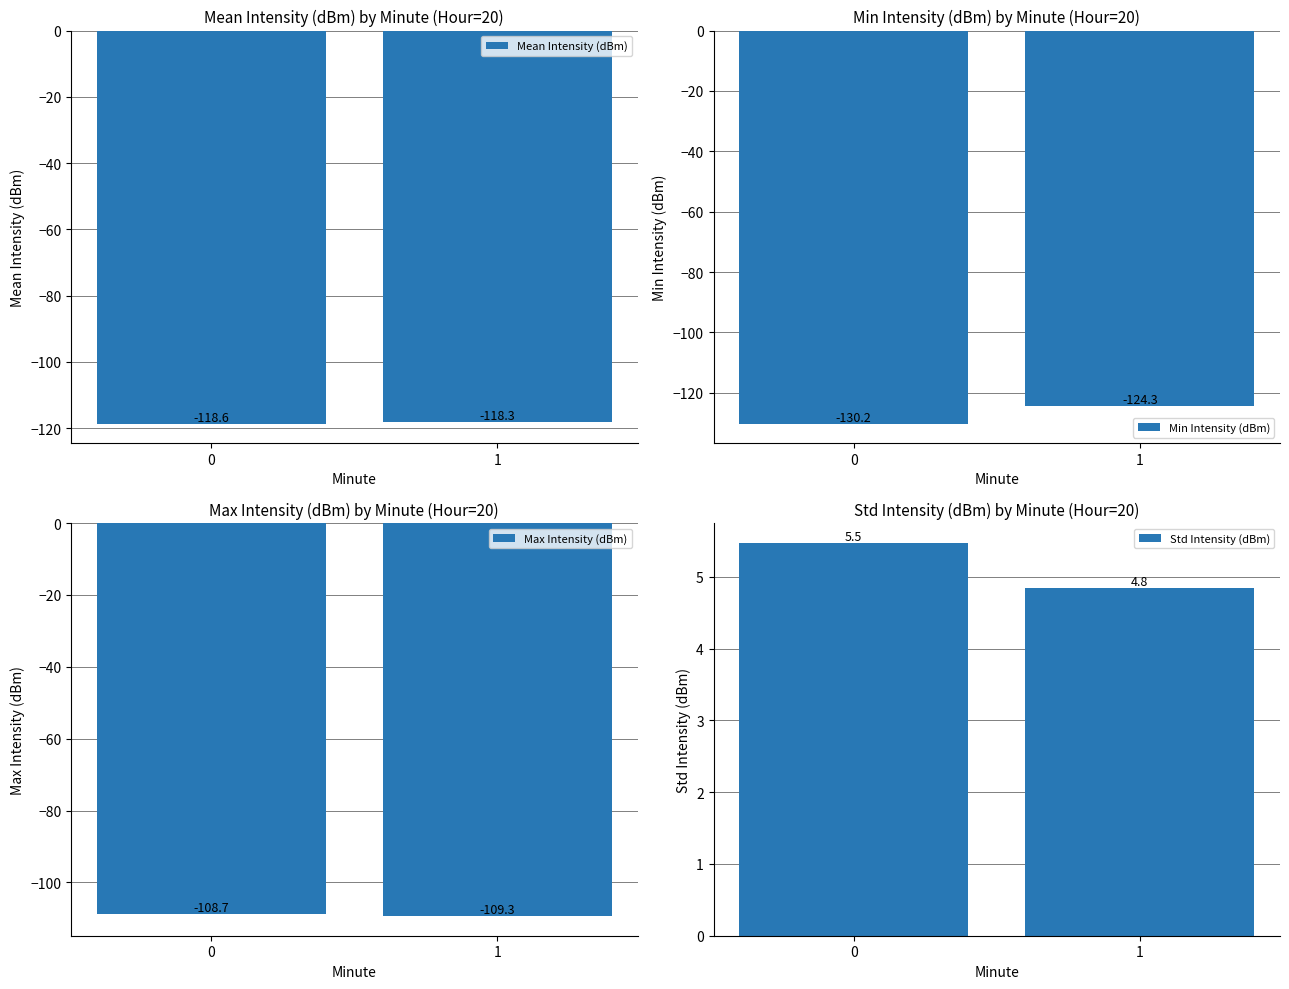

The value of Min Intensity (dBm) at 1 is -41.5. True or false?

False